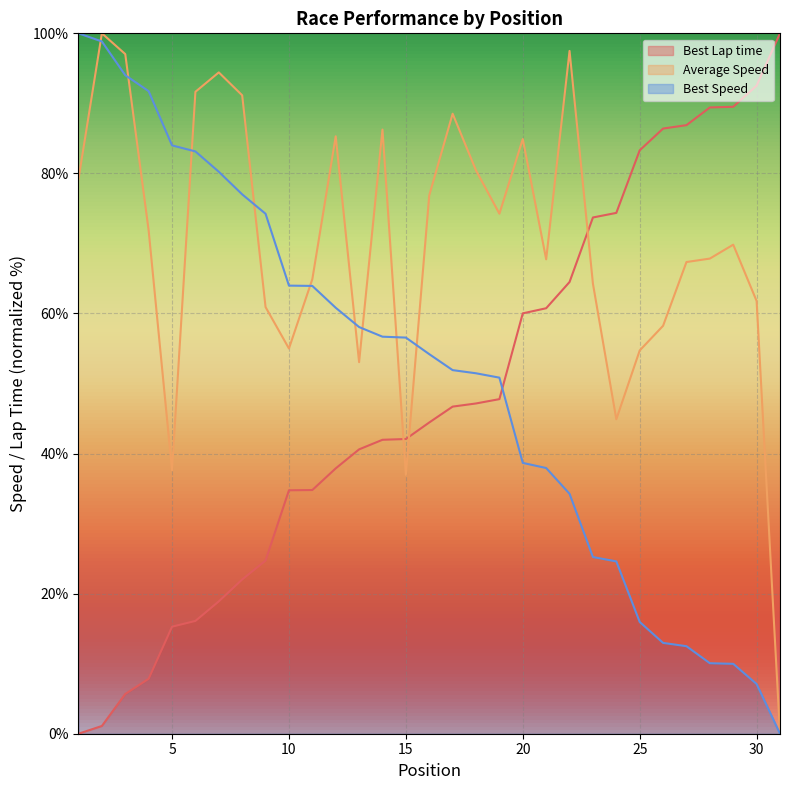

Reading right to left, list all the values displayed in this chart.

Best Lap time: 100.0	92.5	89.5	89.4	86.9	86.4	83.3	74.4	73.7	64.5	60.7	60.0	47.8	47.2	46.7	44.4	42.1	42.0	40.6	37.9	34.8	34.8	24.7	22.0	18.9	16.1	15.3	7.8	5.7	1.1	0.0
Average Speed: 0.0	61.8	69.8	67.8	67.3	58.2	54.7	44.9	64.3	97.5	67.7	84.9	74.3	80.4	88.5	76.9	37.0	86.3	53.0	85.3	64.9	55.0	60.9	91.1	94.4	91.7	37.6	71.9	97.0	100.0	79.2
Best Speed: 0.0	7.1	10.0	10.1	12.5	13.0	16.0	24.6	25.2	34.3	37.9	38.7	50.8	51.5	51.9	54.2	56.6	56.7	58.1	60.8	63.9	64.0	74.2	77.0	80.2	83.1	84.0	91.7	94.0	98.8	100.0